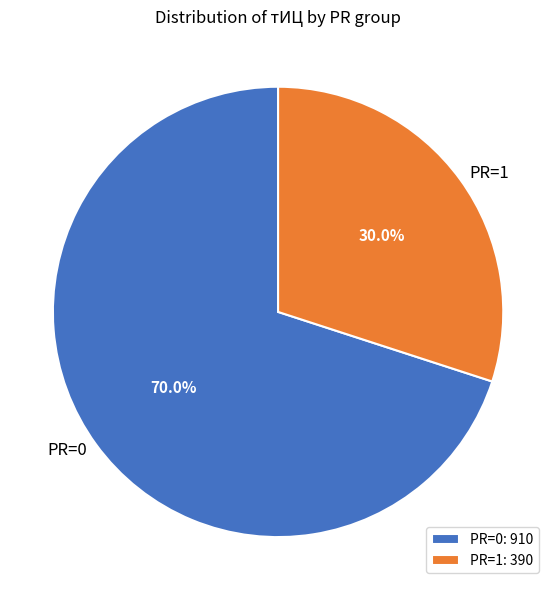

Approximately how many times larger is the value at PR=1 compared to PR=0?

0.4